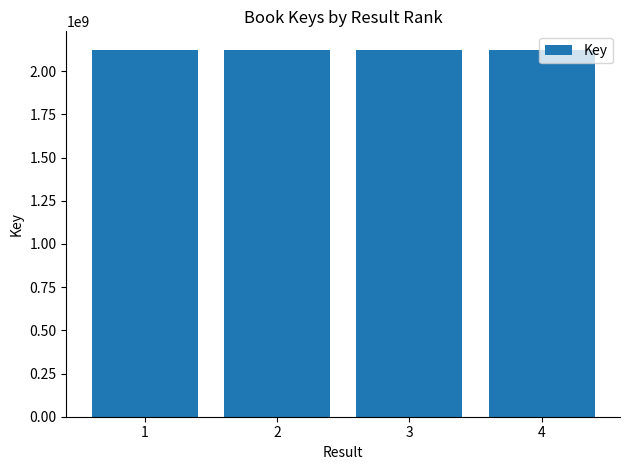

What is the value of the 1st bar from the left?

2124663395